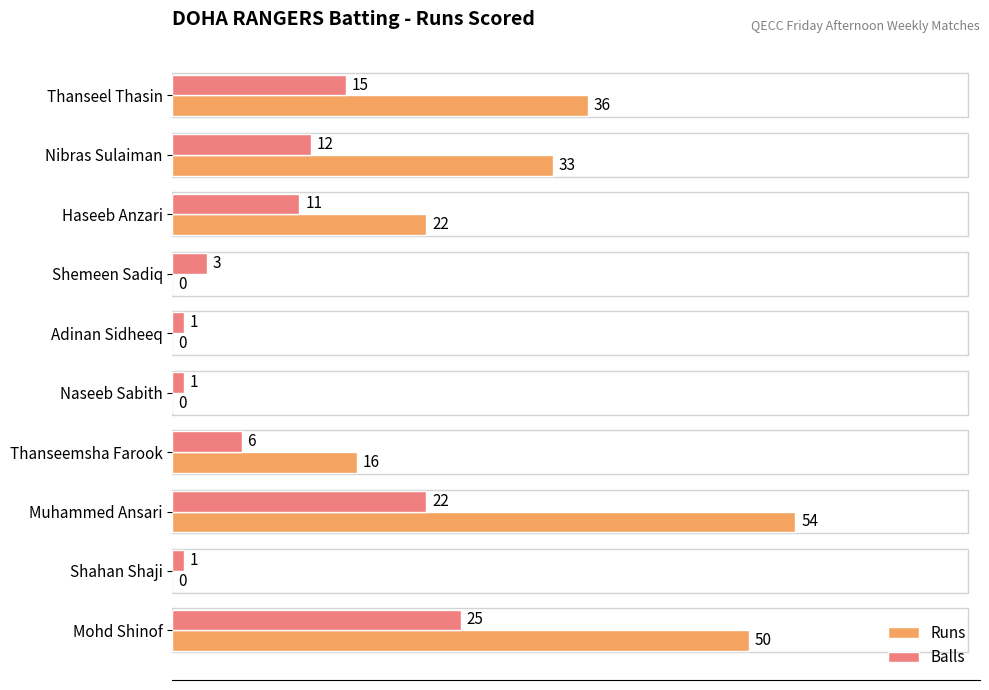

Is it true that Runs equals 0 at Shahan Shaji?

True